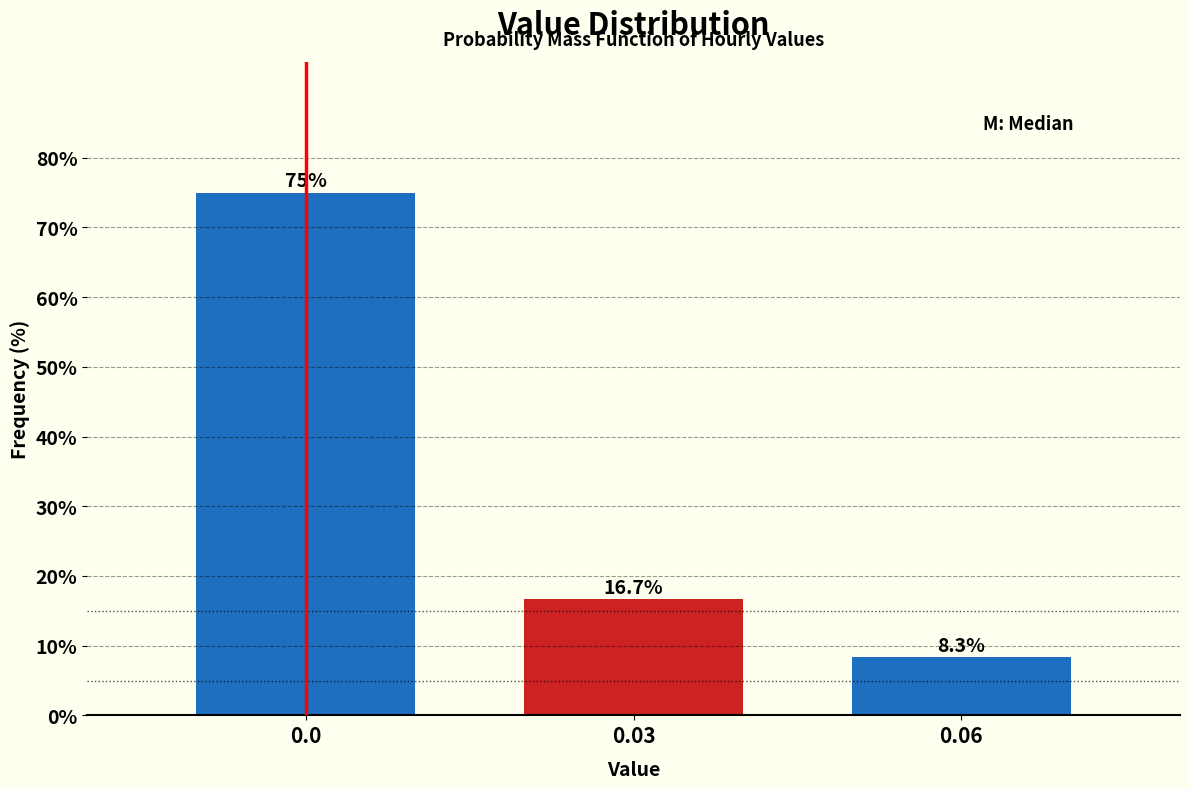

Reading left to right, list all the values displayed in this chart.

0.0=75.0	0.03=16.7	0.06=8.3